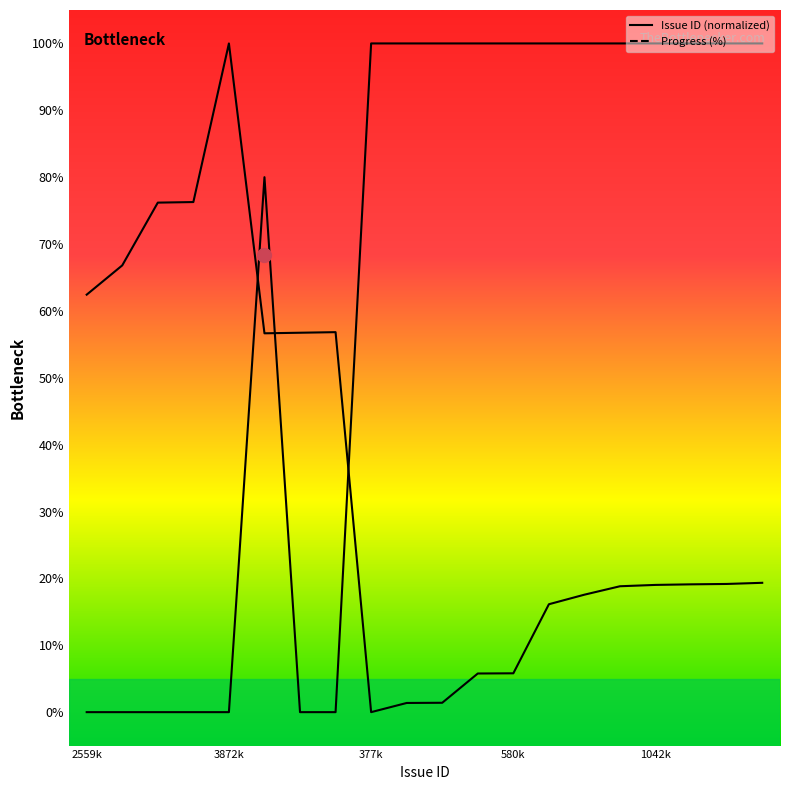

Does the chart display data point markers on the line(s)?

No